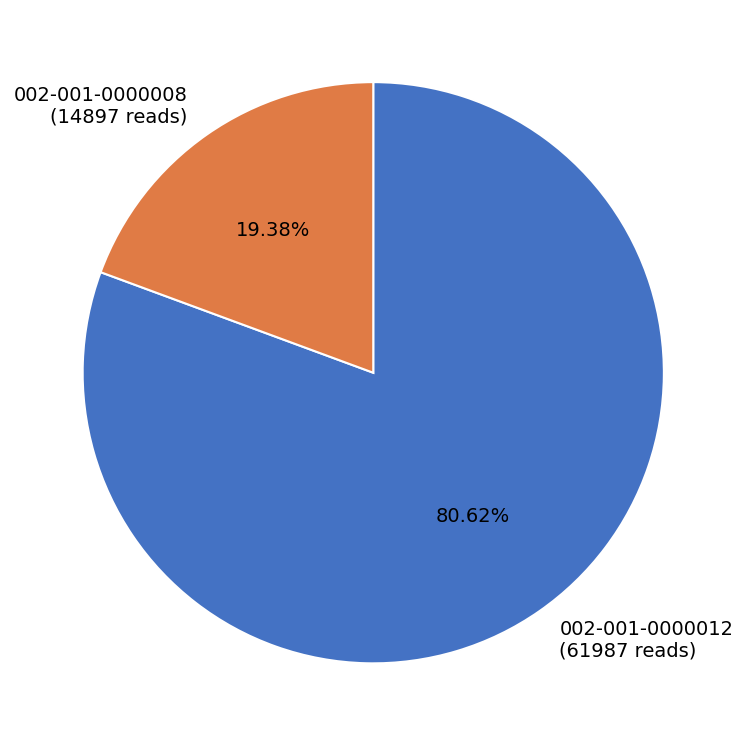

Which slice is the largest?

002-001-0000012